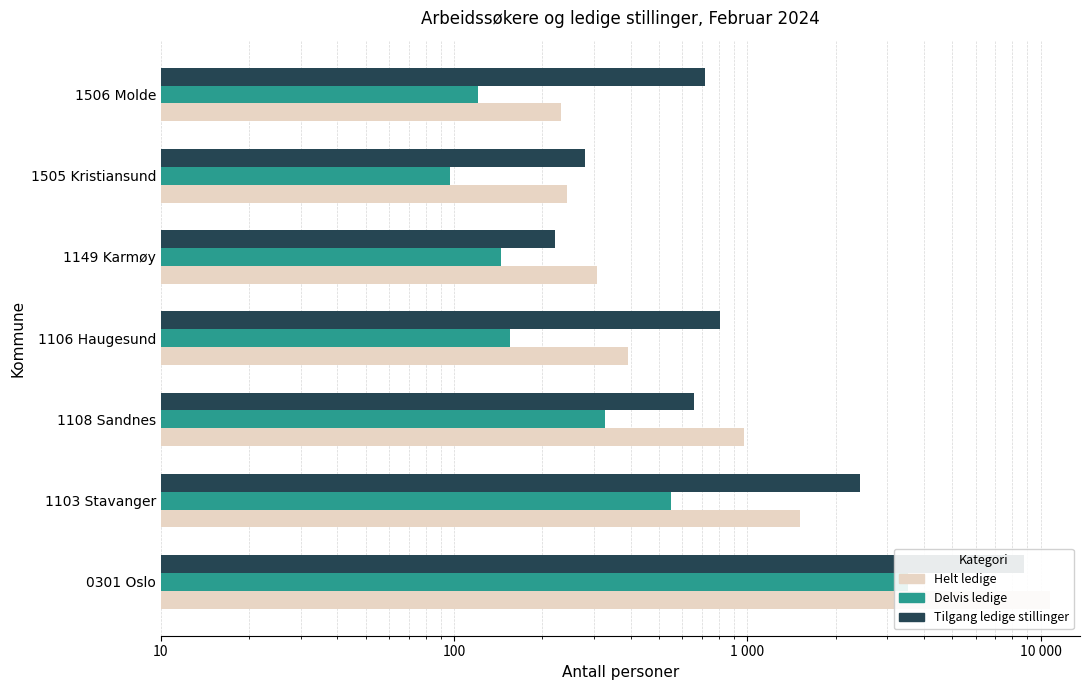

Does the chart contain stacked bars?

No